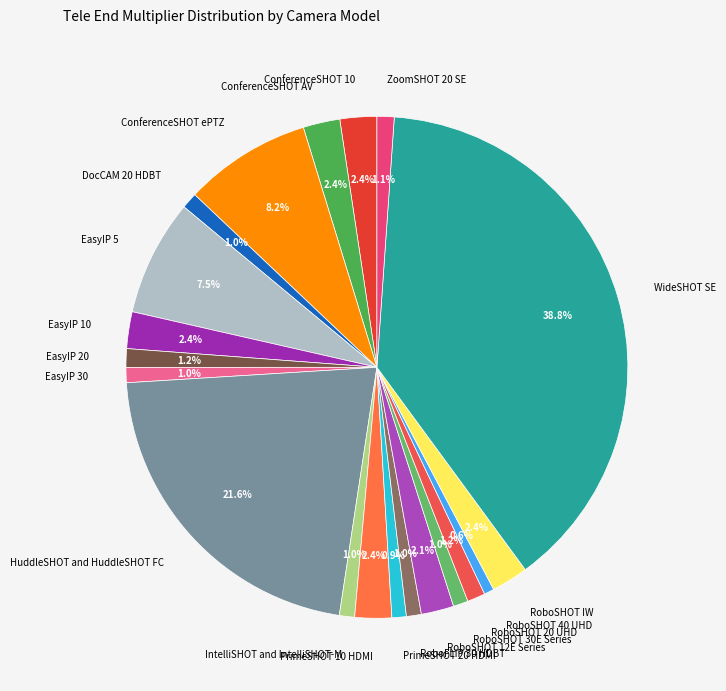

To the nearest percent, what is the combined percentage of RoboSHOT 20 UHD and RoboSHOT 12E Series?

3%